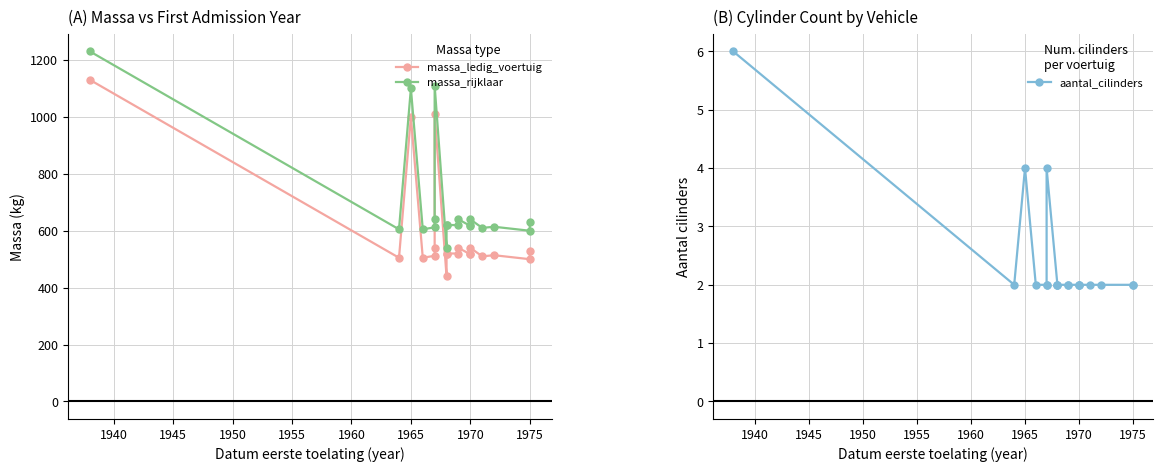

True or false: aantal_cilinders and massa_ledig_voertuig intersect in this chart.

False